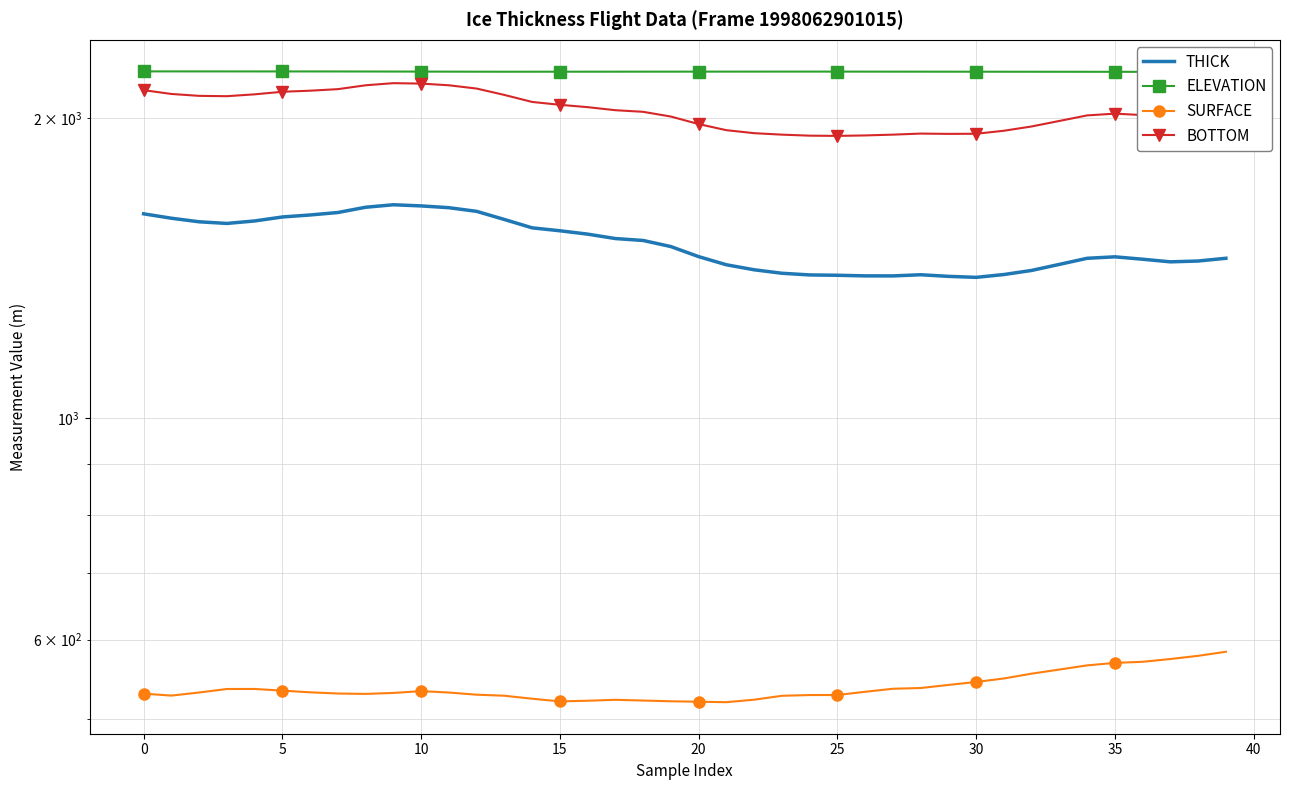

True or false: THICK and SURFACE intersect in this chart.

False